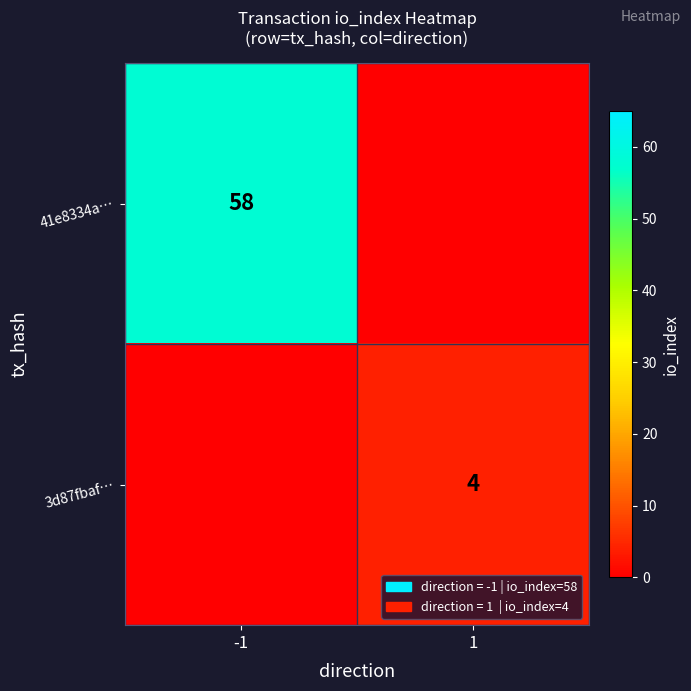

True or false: 3d87fbaf… has a value of 4 at 1.

True